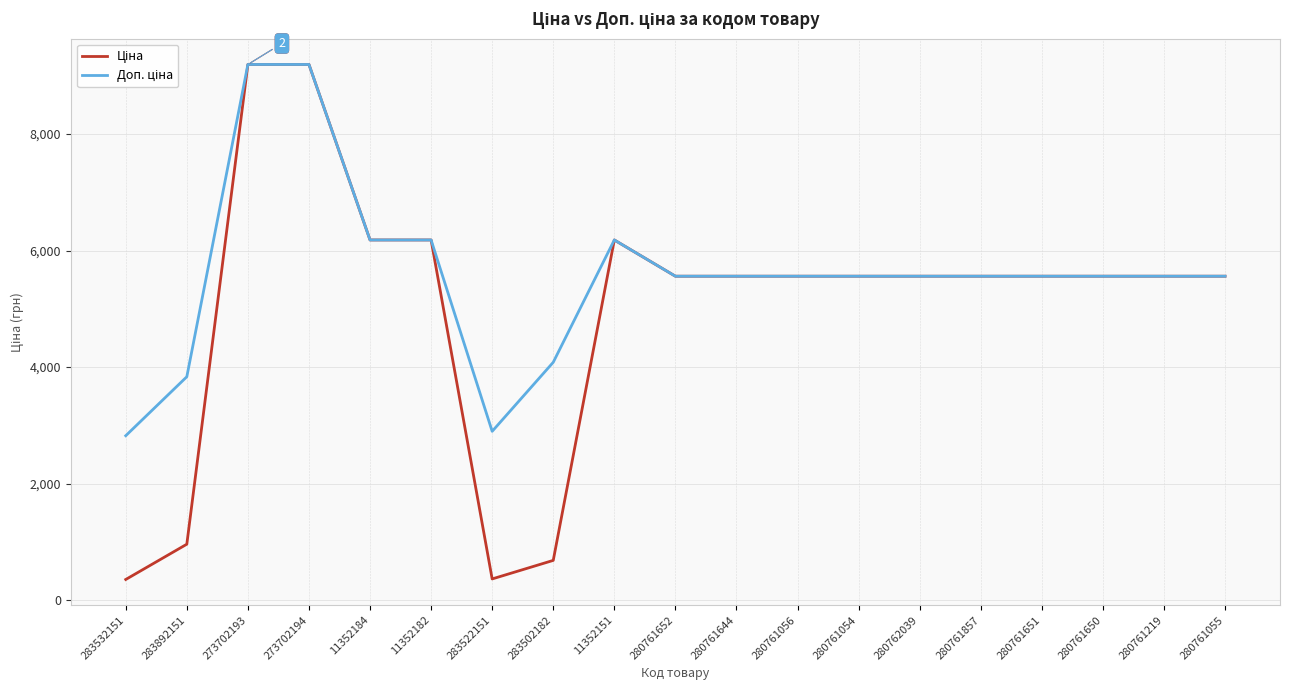

What is the total value across all series at 280761644?

11120.7